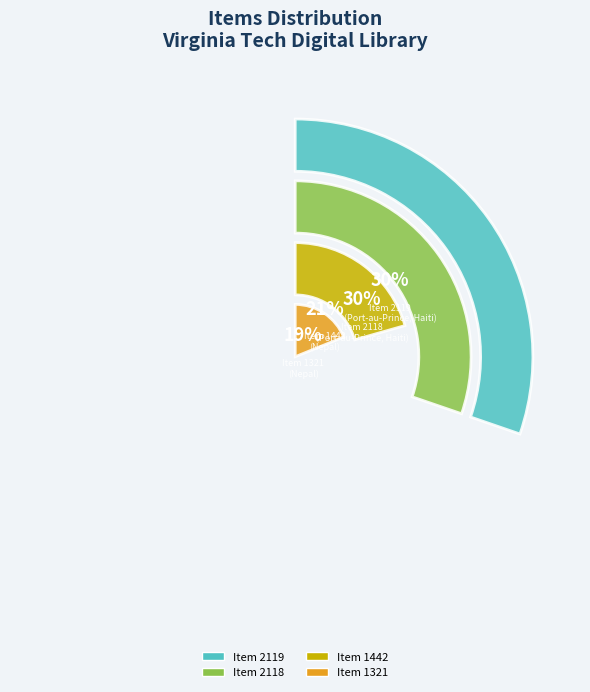

Is there any slice that represents more than half of the pie?

No